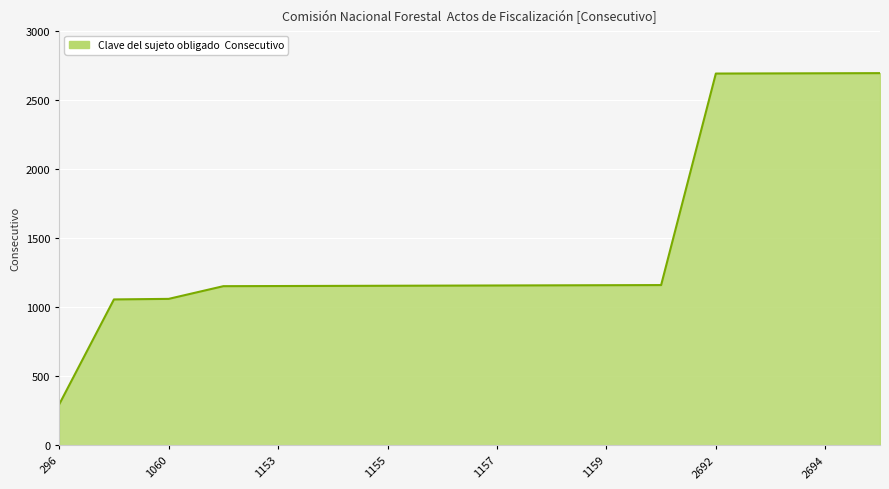

What is the smallest value displayed?

296